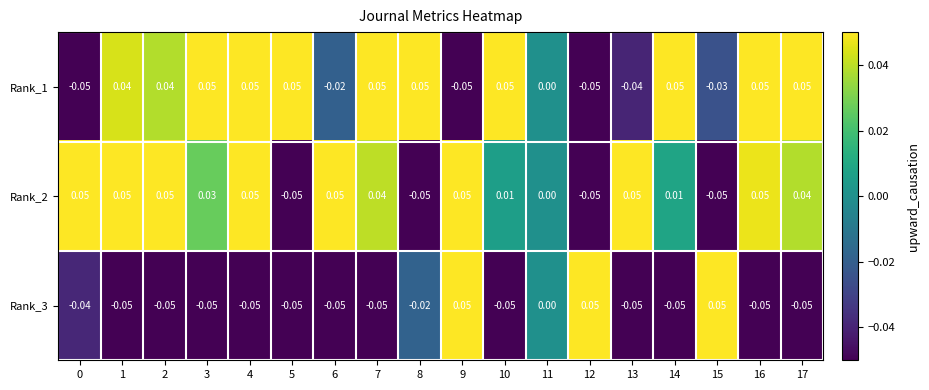

Is the value of Rank_1 at 17 greater than the value of Rank_3 at 7?

Yes